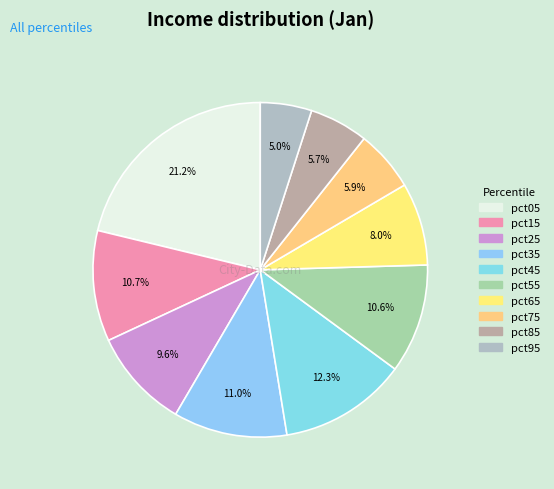

To the nearest percent, what is the combined percentage of pct85 and pct05?

27%